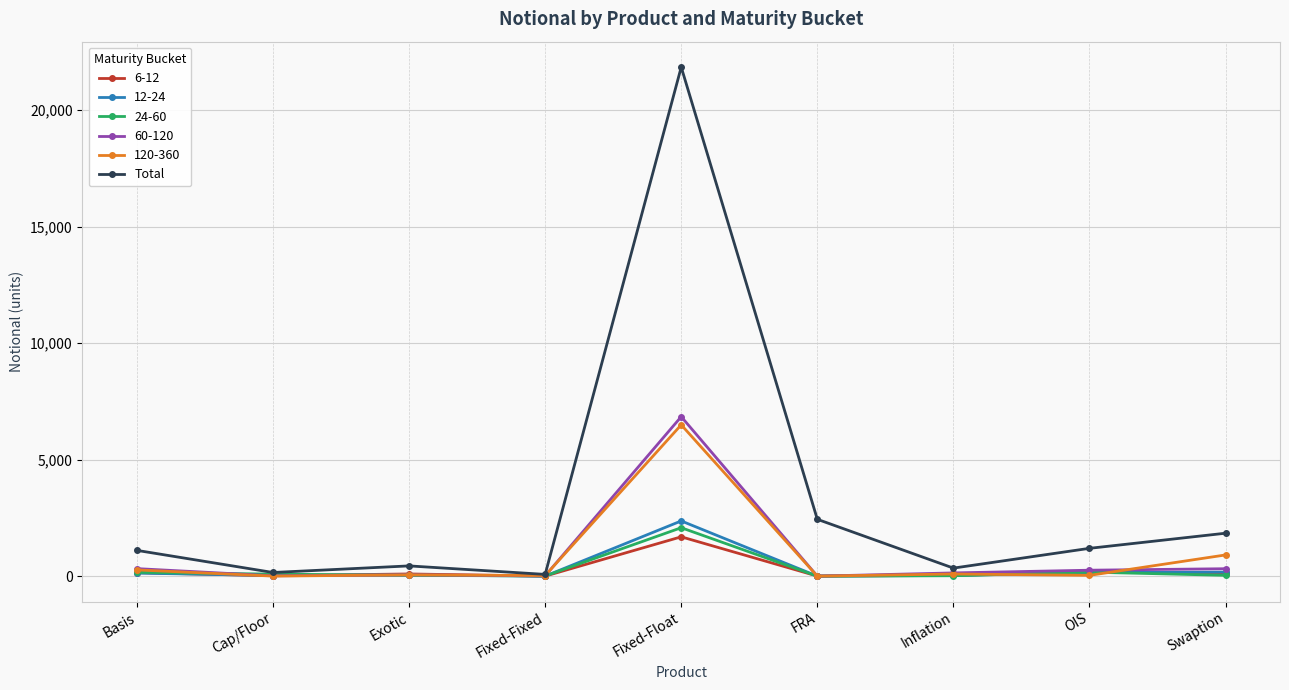

Which category has the highest value across all series?

Fixed-Float